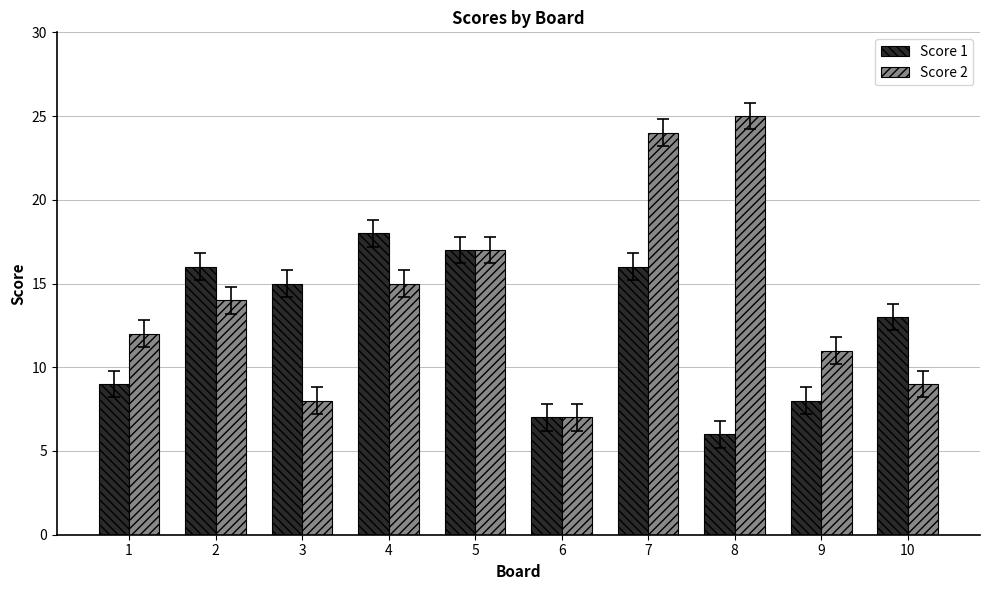

The value of Score 2 at 9 is 11. True or false?

True